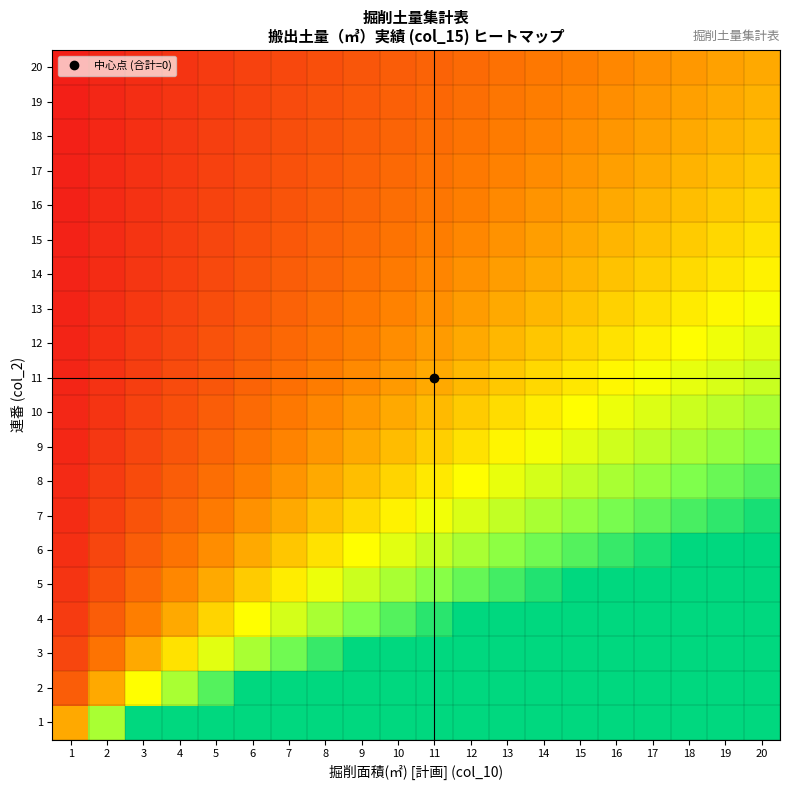

Rank the series by their maximum value, from lowest to highest.

20, 19, 18, 17, 16, 15, 14, 13, 12, 11, 10, 9, 8, 7, 6, 5, 4, 3, 2, 1